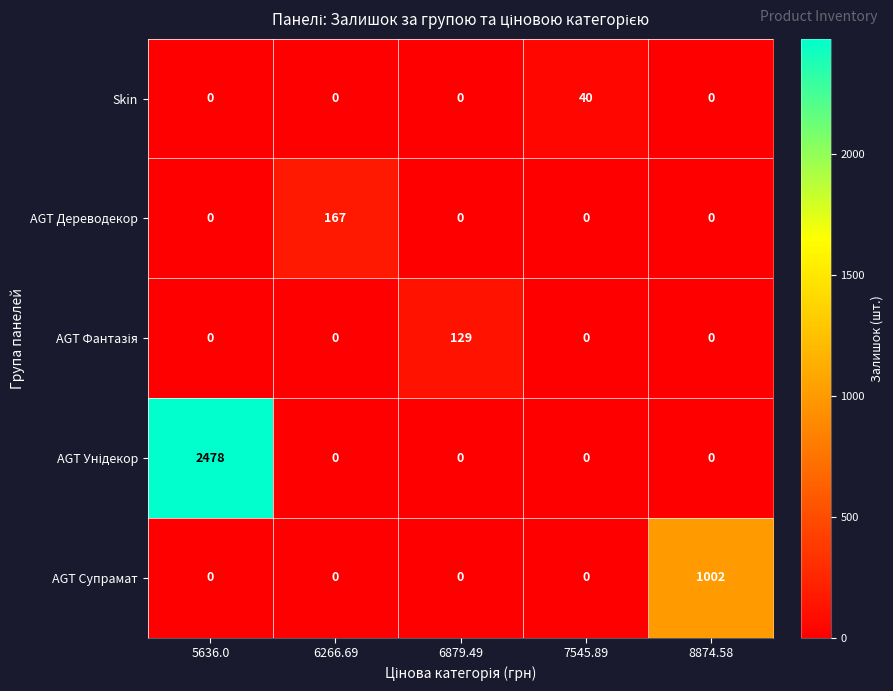

At which category is the sum across all series the highest?

5636.0